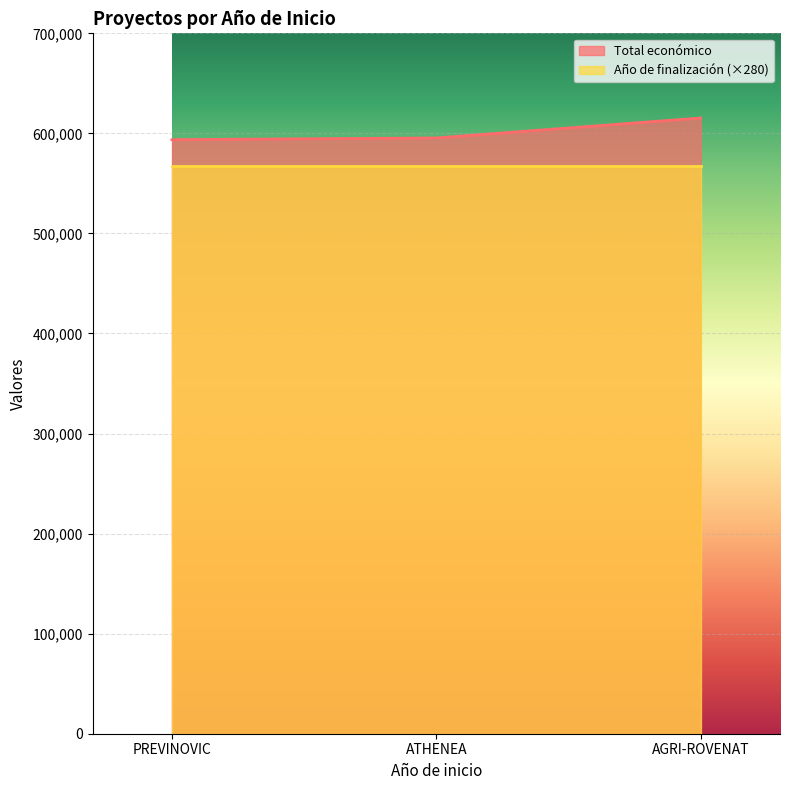

Which has a higher value, ATHENEA or PREVINOVIC?

ATHENEA